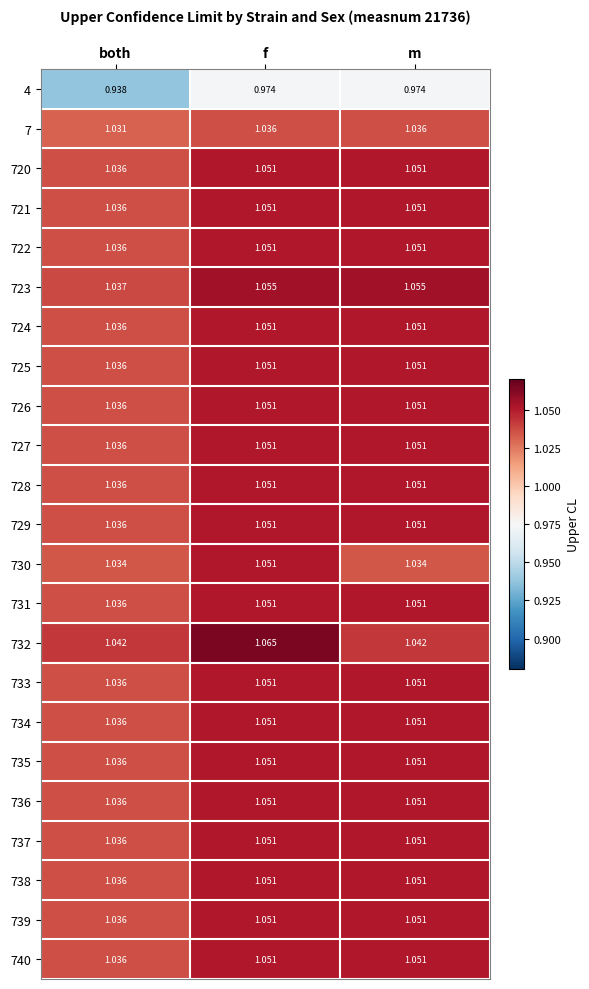

At how many categories does at least one series exceed 0?

3